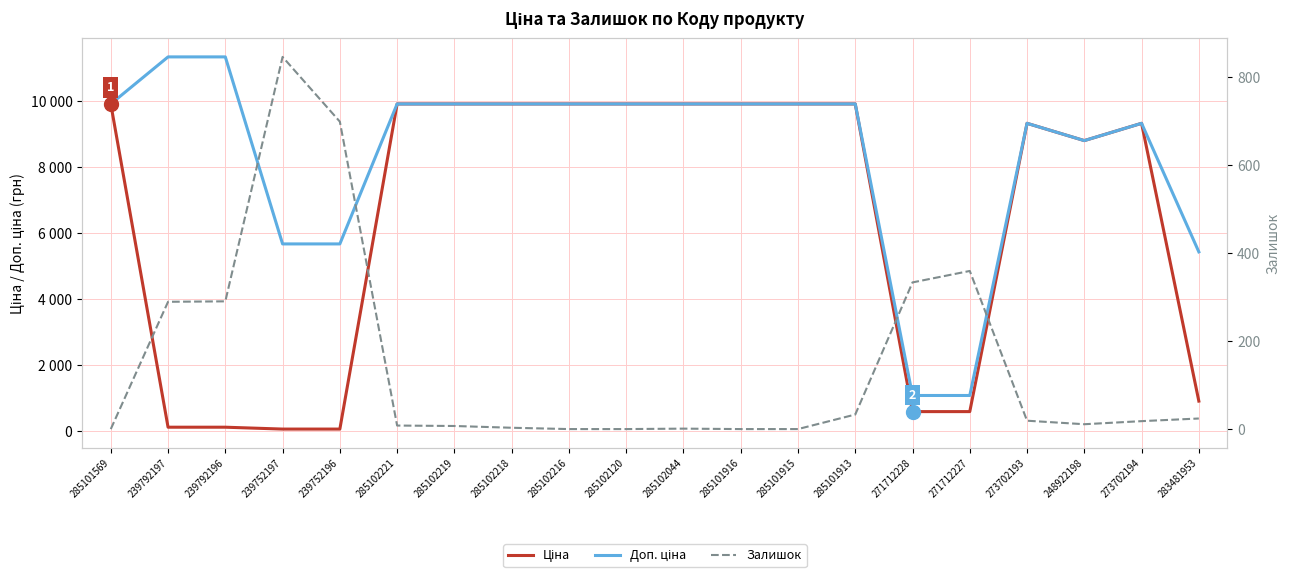

True or false: Доп. ціна and Ціна cross at least once.

False